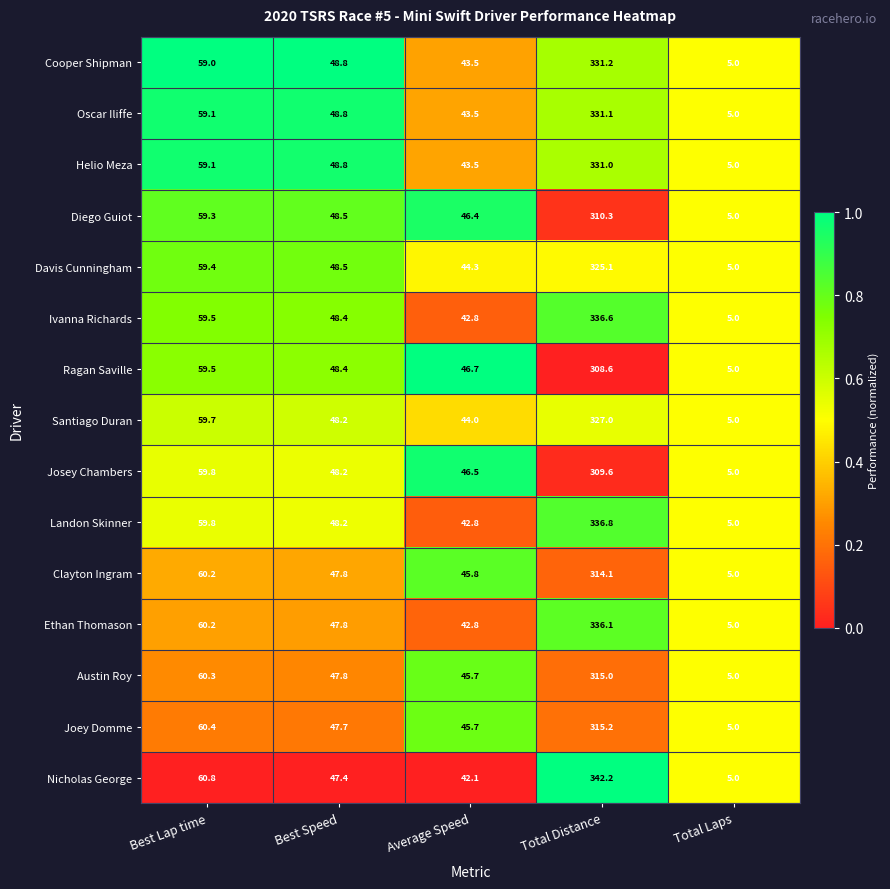

At which category is the sum across all series the highest?

Total Distance